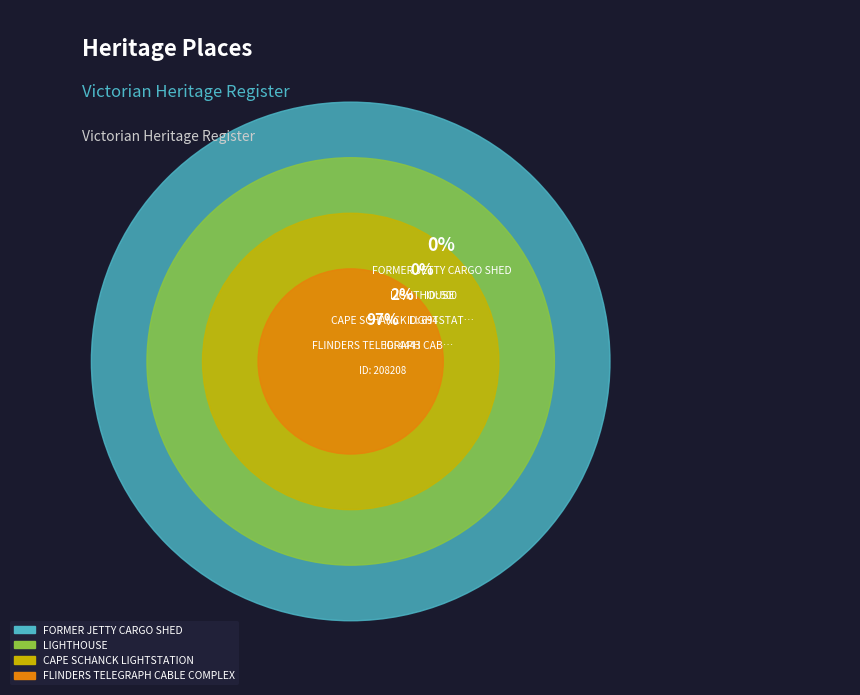

Is there a majority slice in this chart?

Yes